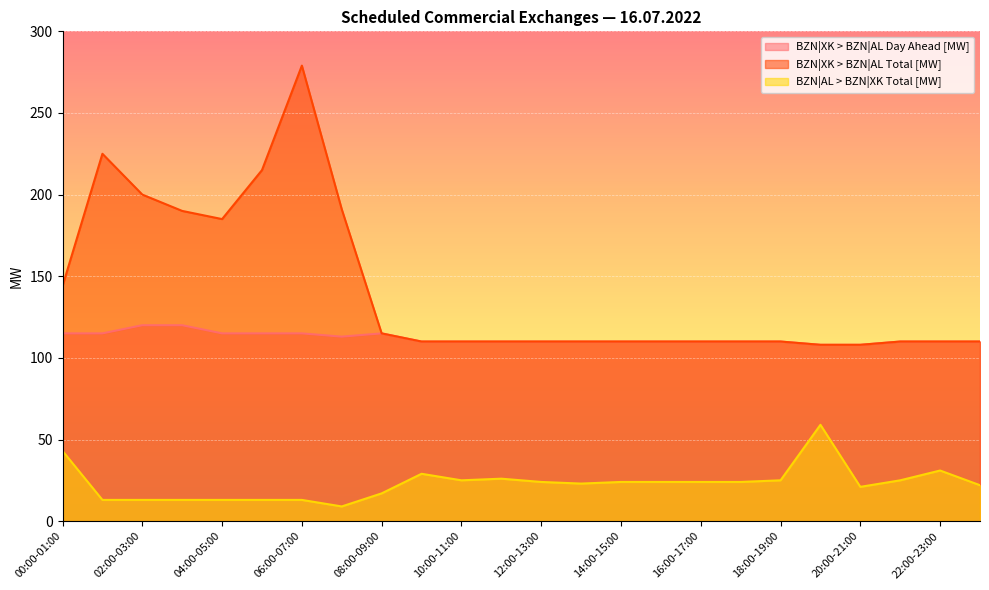

Reading right to left, list all the values displayed in this chart.

BZN|XK > BZN|AL Day Ahead [MW]: 23:00-00:00=110	22:00-23:00=110	21:00-22:00=110	20:00-21:00=108	19:00-20:00=108	18:00-19:00=110	17:00-18:00=110	16:00-17:00=110	15:00-16:00=110	14:00-15:00=110	13:00-14:00=110	12:00-13:00=110	11:00-12:00=110	10:00-11:00=110	09:00-10:00=110	08:00-09:00=115	07:00-08:00=113	06:00-07:00=115	05:00-06:00=115	04:00-05:00=115	03:00-04:00=120	02:00-03:00=120	01:00-02:00=115	00:00-01:00=115
BZN|XK > BZN|AL Total [MW]: 23:00-00:00=110	22:00-23:00=110	21:00-22:00=110	20:00-21:00=108	19:00-20:00=108	18:00-19:00=110	17:00-18:00=110	16:00-17:00=110	15:00-16:00=110	14:00-15:00=110	13:00-14:00=110	12:00-13:00=110	11:00-12:00=110	10:00-11:00=110	09:00-10:00=110	08:00-09:00=115	07:00-08:00=191	06:00-07:00=279	05:00-06:00=215	04:00-05:00=185	03:00-04:00=190	02:00-03:00=200	01:00-02:00=225	00:00-01:00=144
BZN|AL > BZN|XK Total [MW]: 23:00-00:00=22	22:00-23:00=31	21:00-22:00=25	20:00-21:00=21	19:00-20:00=59	18:00-19:00=25	17:00-18:00=24	16:00-17:00=24	15:00-16:00=24	14:00-15:00=24	13:00-14:00=23	12:00-13:00=24	11:00-12:00=26	10:00-11:00=25	09:00-10:00=29	08:00-09:00=17	07:00-08:00=9	06:00-07:00=13	05:00-06:00=13	04:00-05:00=13	03:00-04:00=13	02:00-03:00=13	01:00-02:00=13	00:00-01:00=43